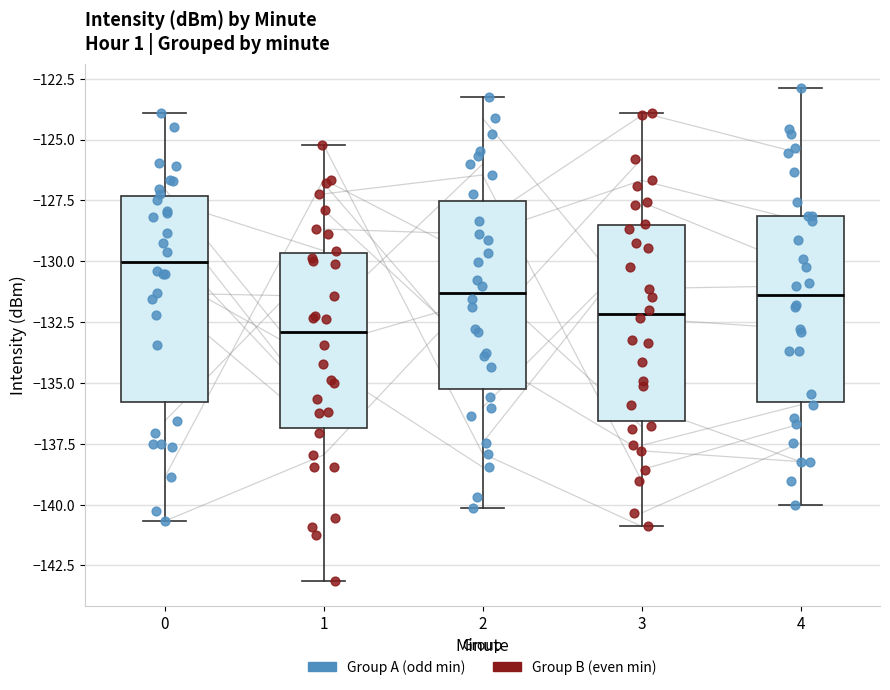

Where is the lower edge of the box at x = 1 on the y-axis? The values are not printed on the chart, so give them approximately, as read against the axis.

-137.0